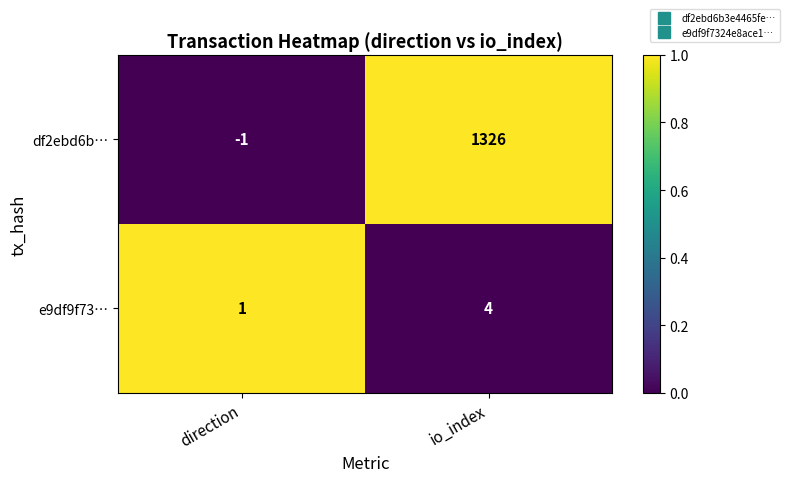

What is the total value across all series at direction?

0